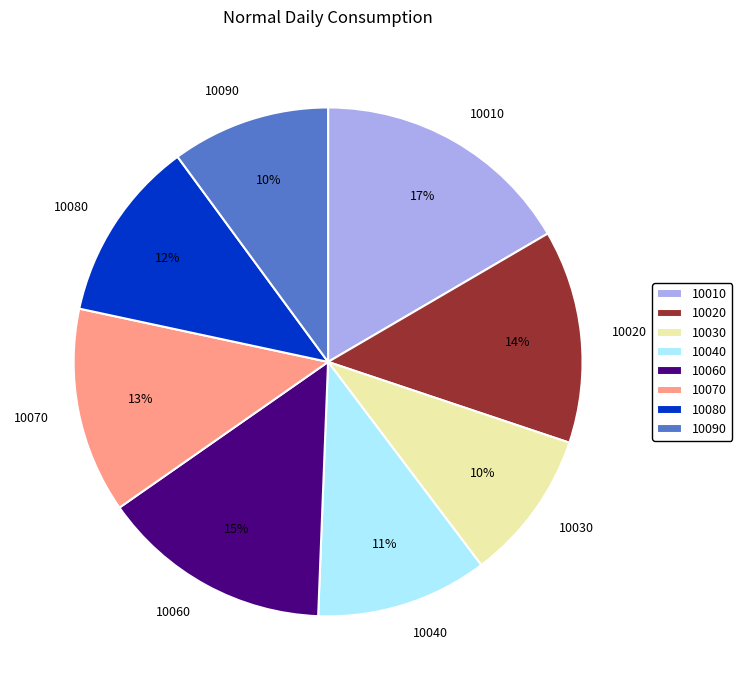

Is it true that 10070 is 20% of the pie?

False